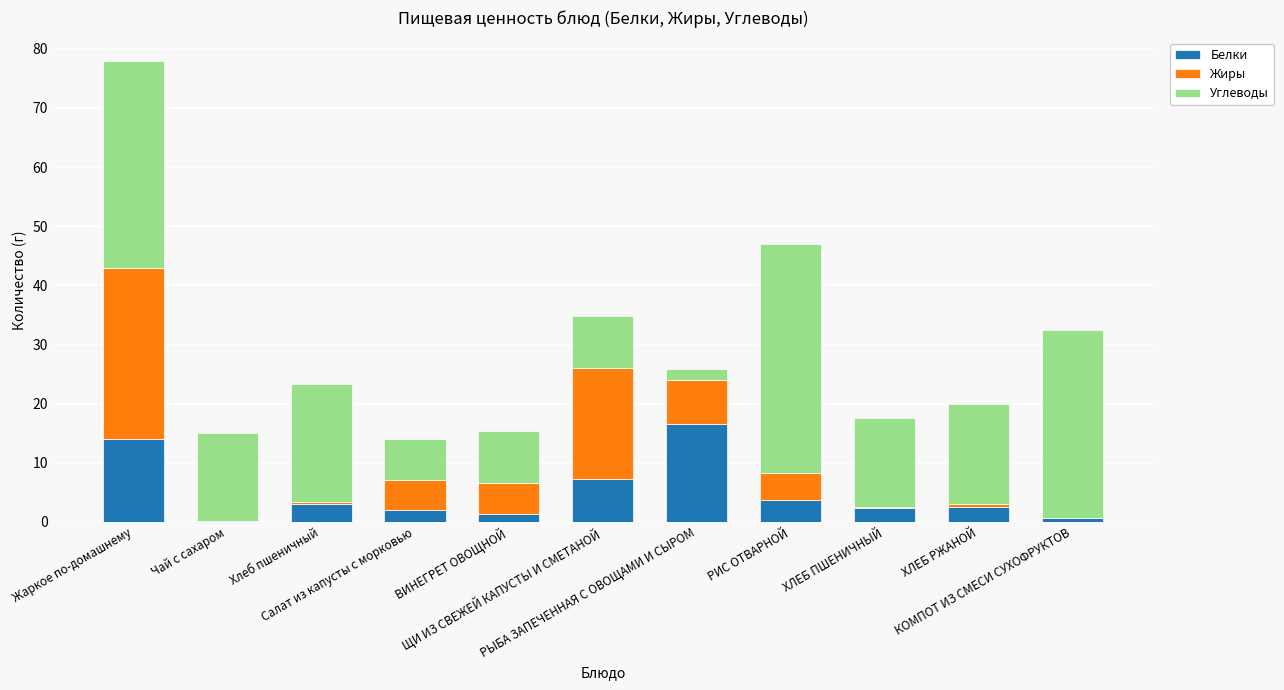

What is the total value across all series at ВИНЕГРЕТ ОВОЩНОЙ?

15.4